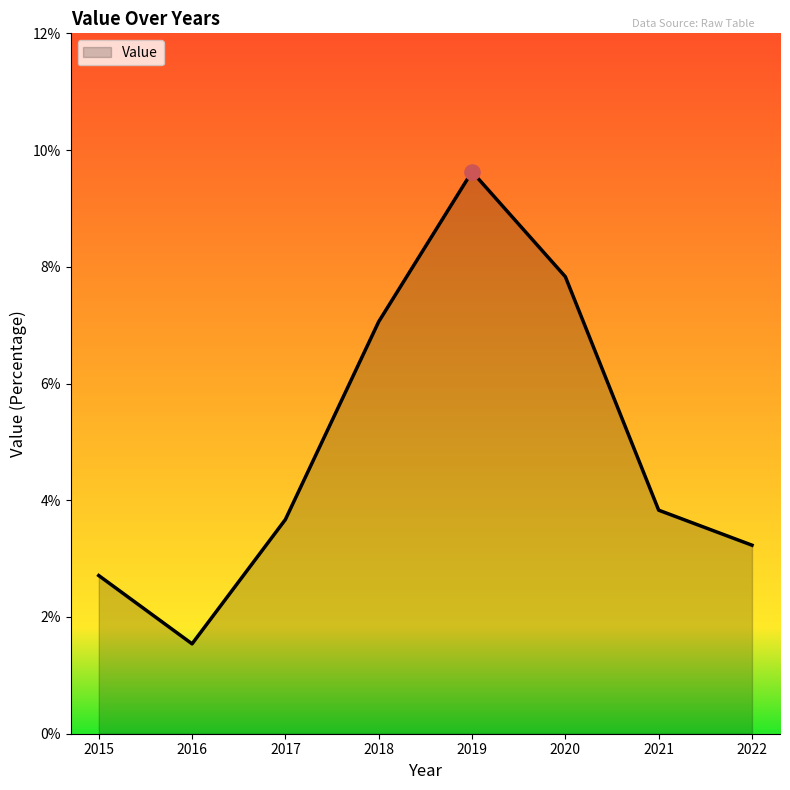

Between 2015 and 2016, which is larger?

2015